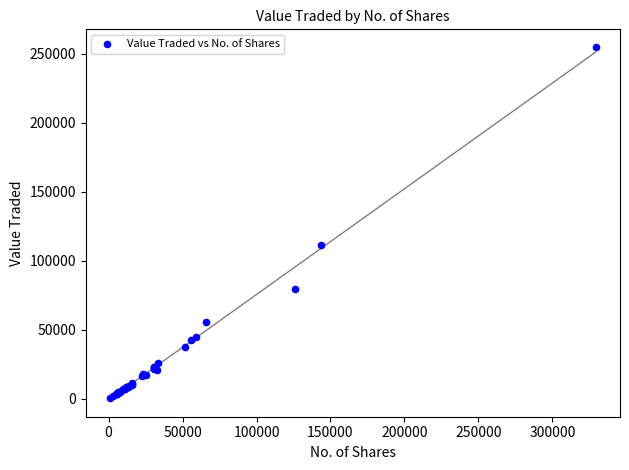

What Y value in the scatter plot is closest to 127819?

111467